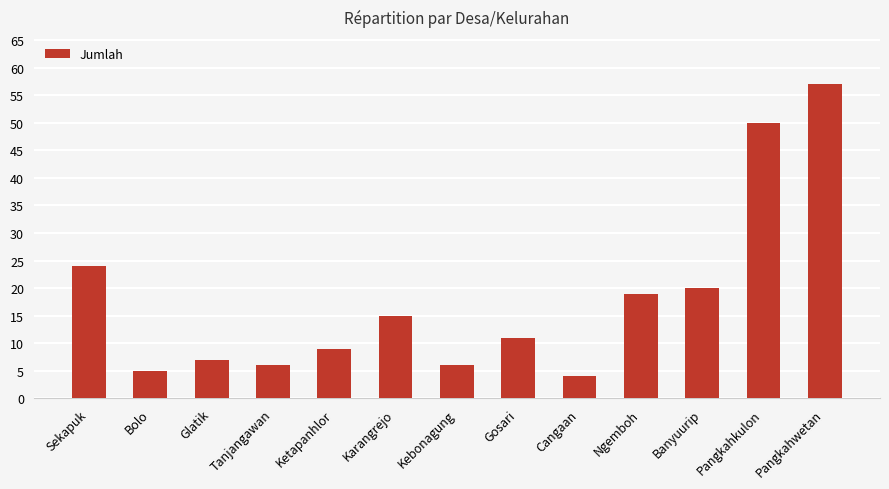

Which has a higher value, Pangkahkulon or Glatik?

Pangkahkulon